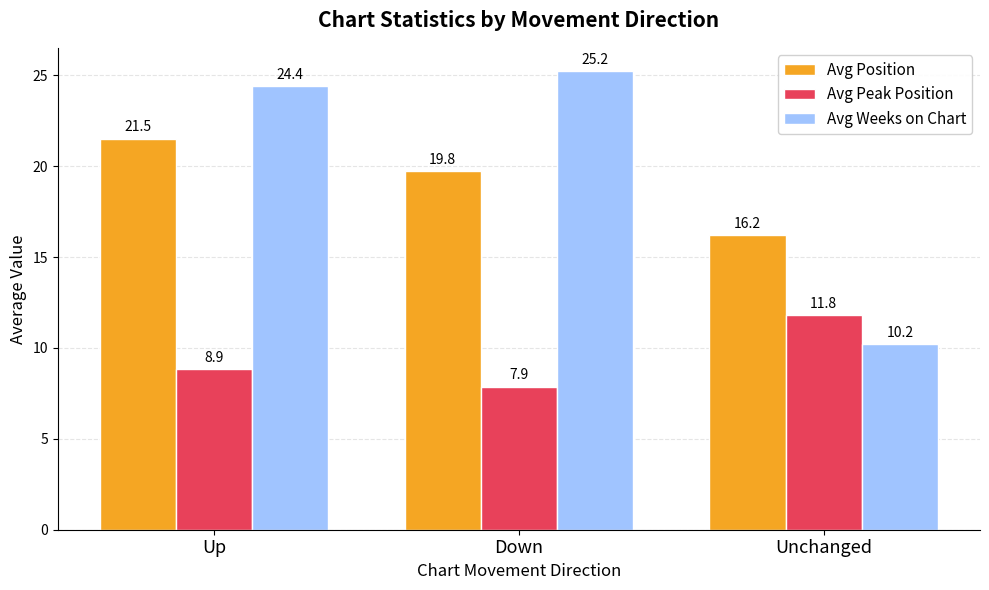

Is it true that Avg Peak Position equals 7.9 at Down?

True